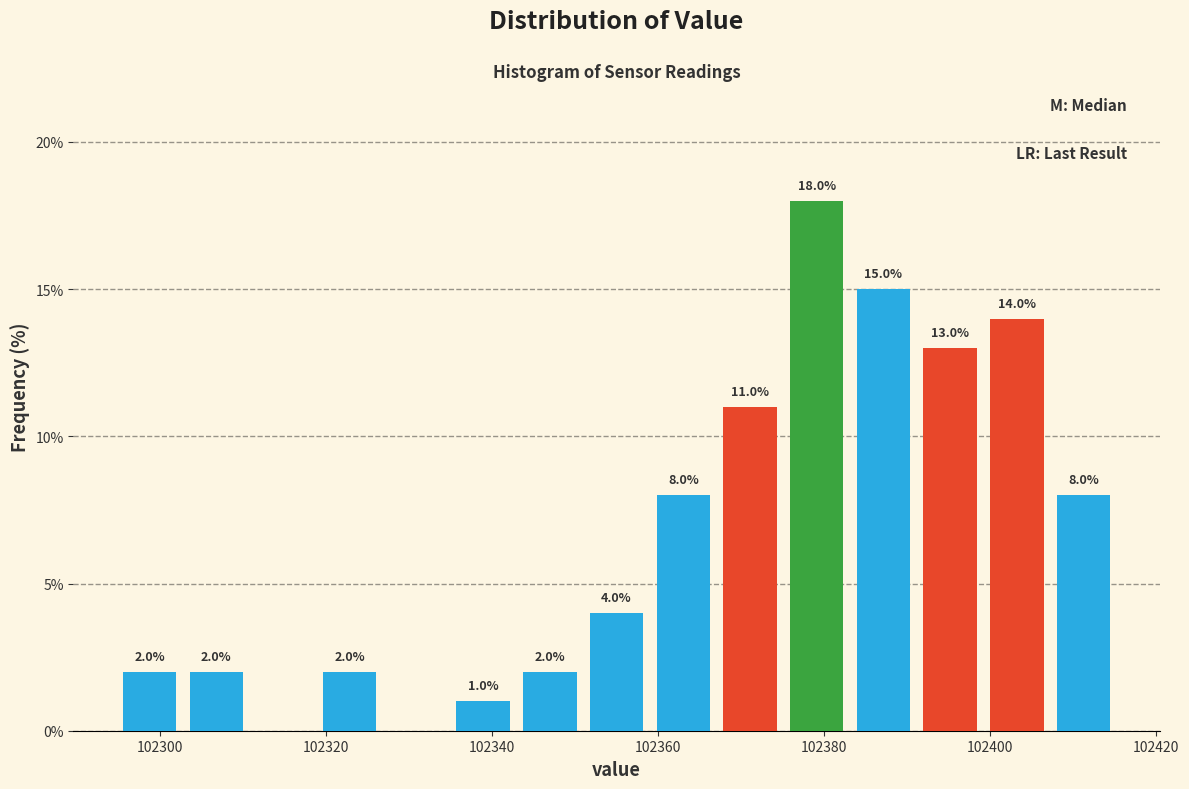

Over which range of the x-axis is the bar tallest?

102376 to 102384